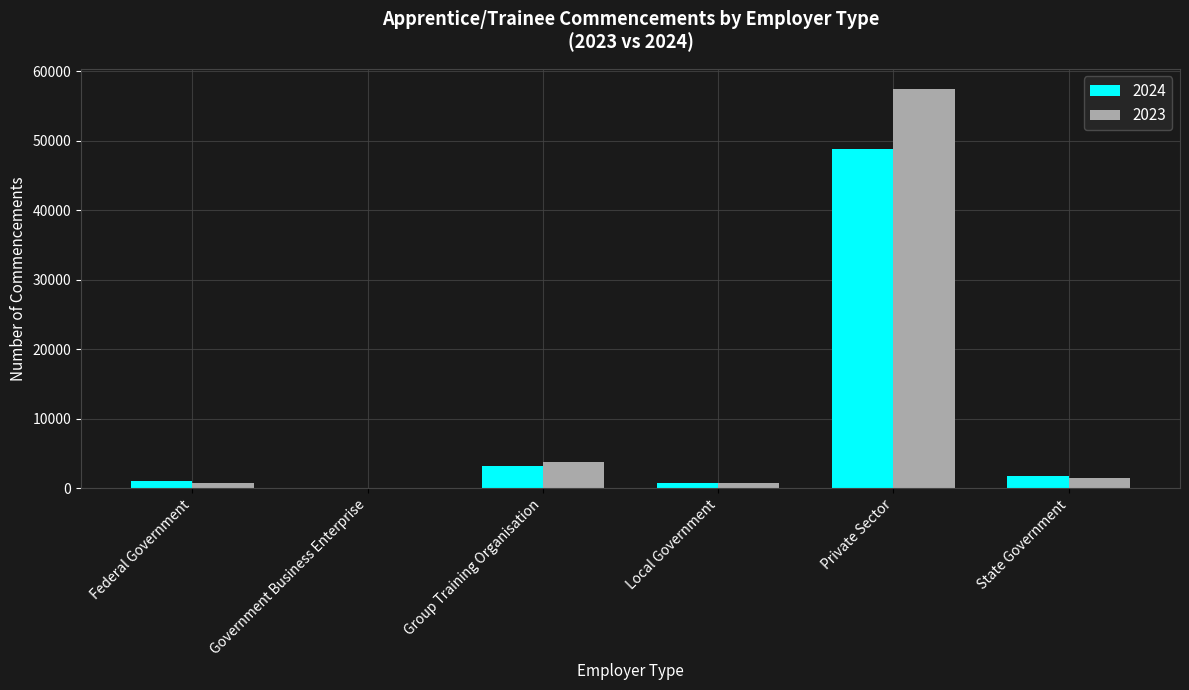

What value does the 2023 series have at Group Training Organisation?

3763